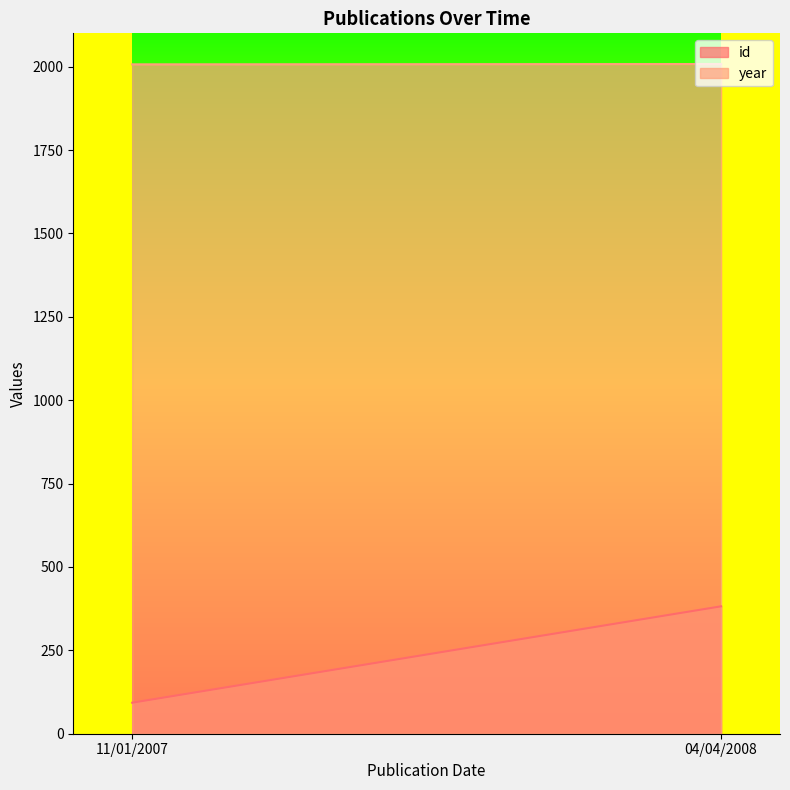

How many distinct data groups are displayed?

2